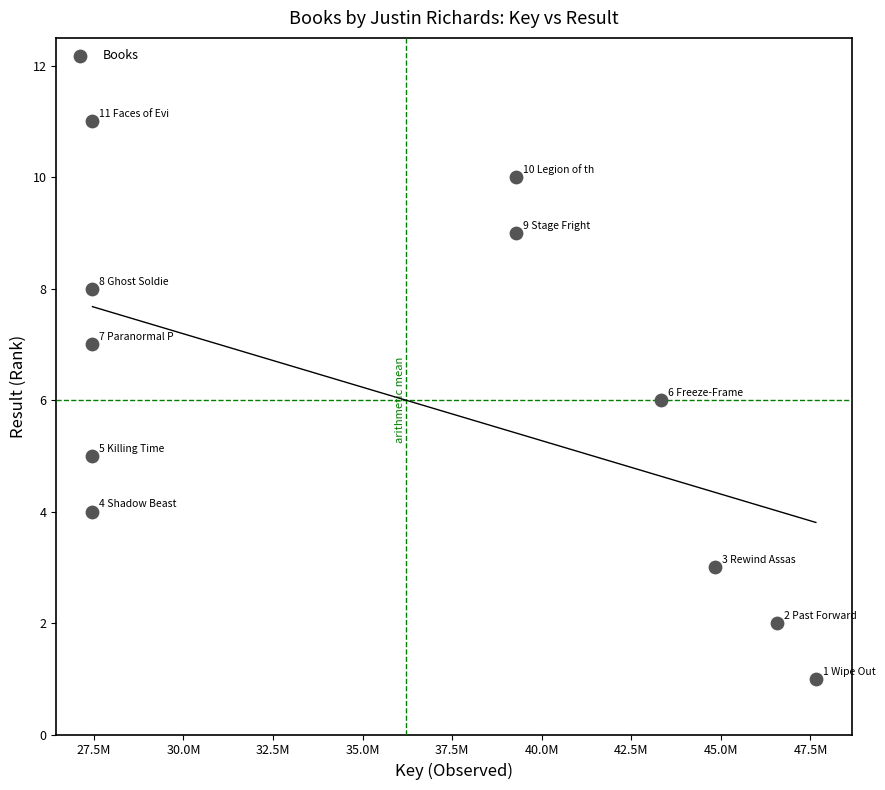

What is the average X value?

36206884